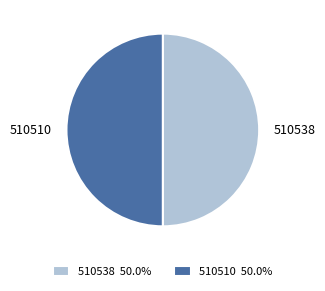

What is the ratio of the value at 510538 to the value at 510510?

1.0